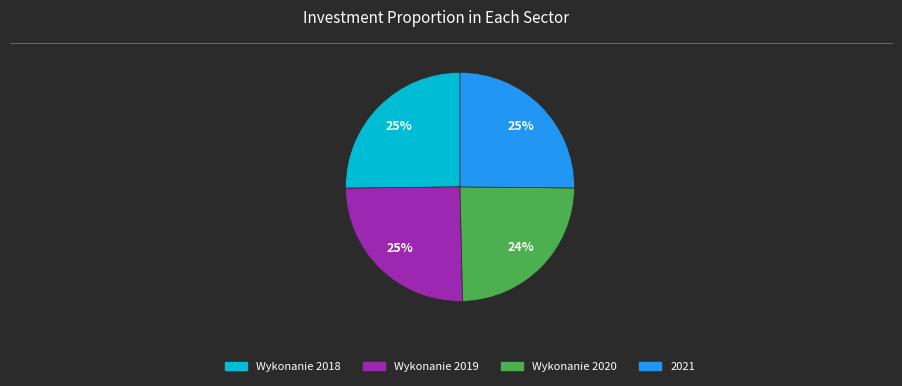

How many slices are in this pie chart?

4